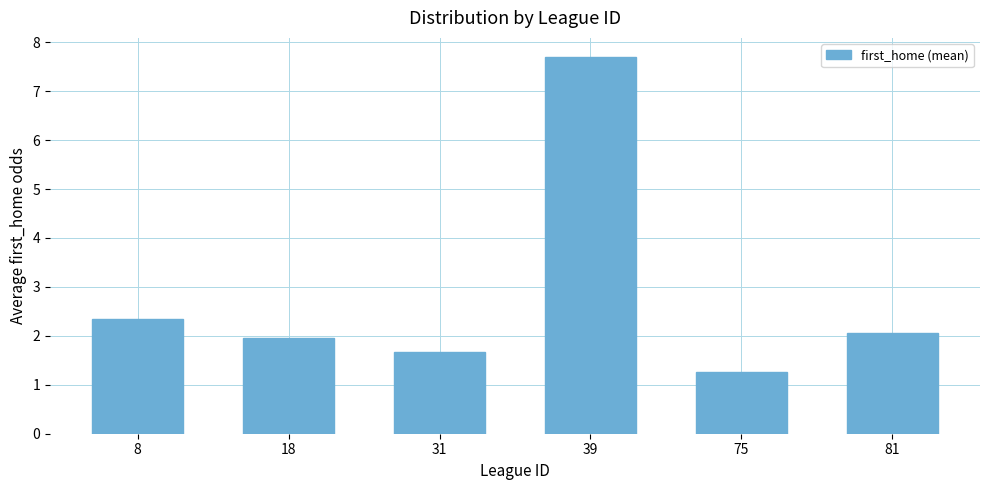

List the labels in order of value, largest first.

39, 8, 81, 18, 31, 75